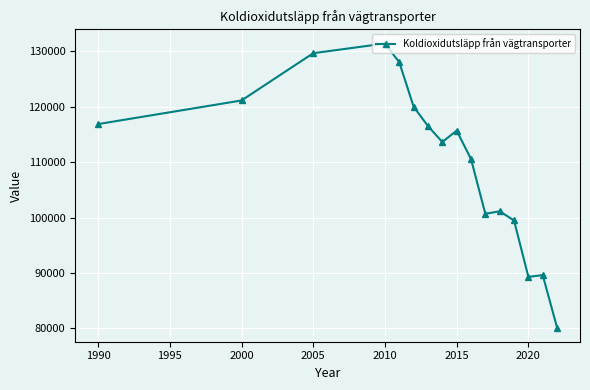

How many data points does each series have?

16